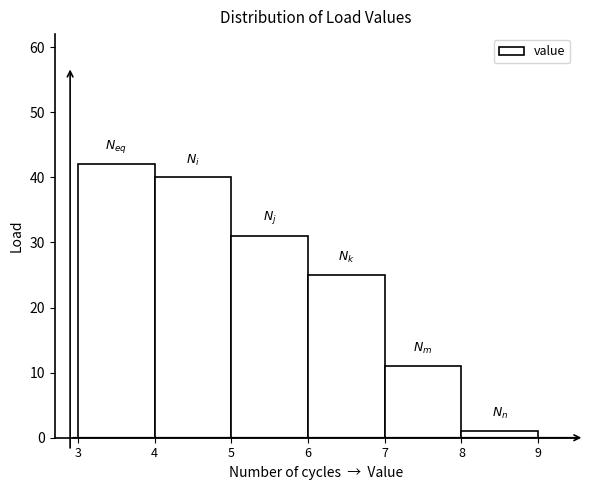

Reading left to right, transcribe this chart: for each bar, give the range it covers on the x-axis and its height. The values are not printed on the chart, so give them approximately, as read against the axis.

3 to 4: 42
4 to 5: 40
5 to 6: 31
6 to 7: 25
7 to 8: 11
8 to 9: 1